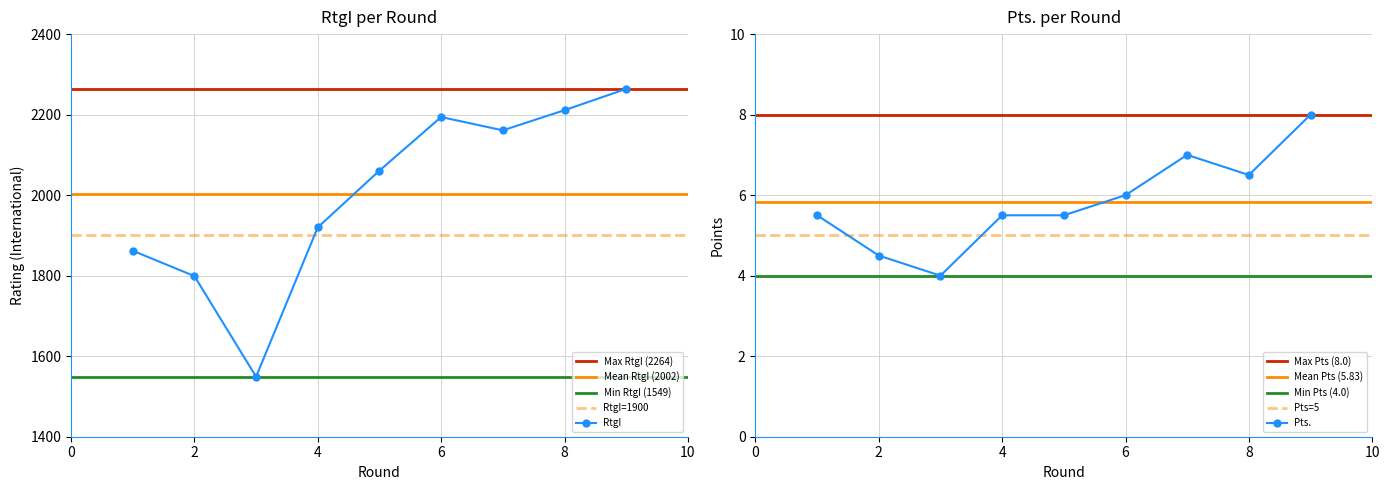

How many values in the RtgI series exceed 2061?

4